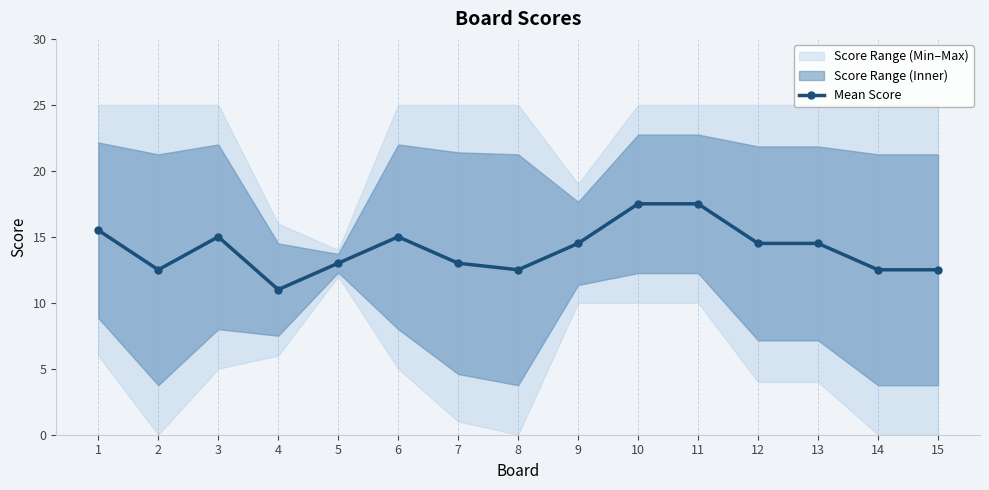

Reading left to right, list all the values displayed in this chart.

1=15.5	2=12.5	3=15.0	4=11.0	5=13.0	6=15.0	7=13.0	8=12.5	9=14.5	10=17.5	11=17.5	12=14.5	13=14.5	14=12.5	15=12.5